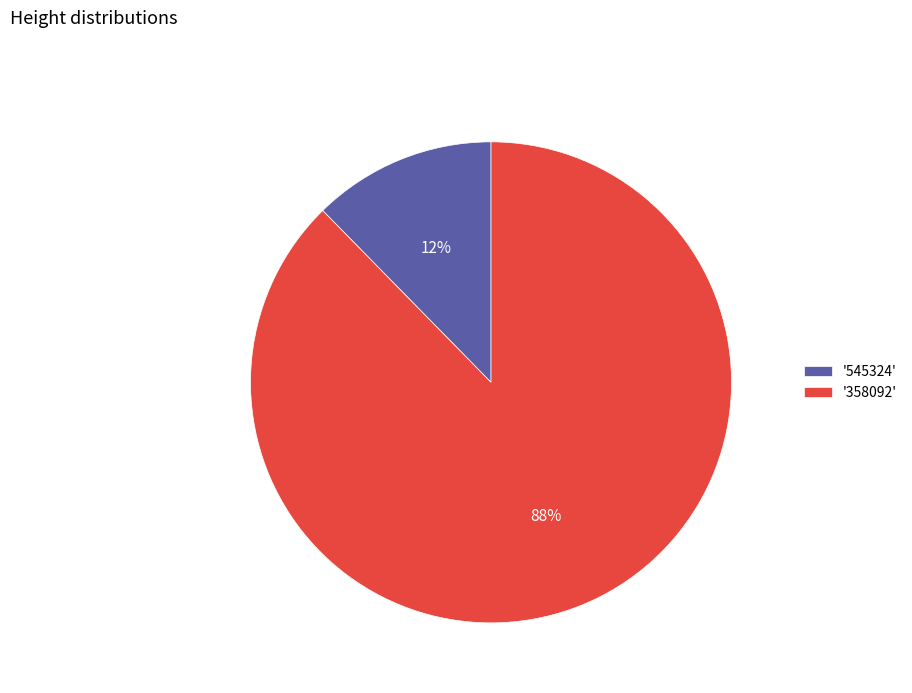

Which category has the biggest portion of the pie?

'358092'